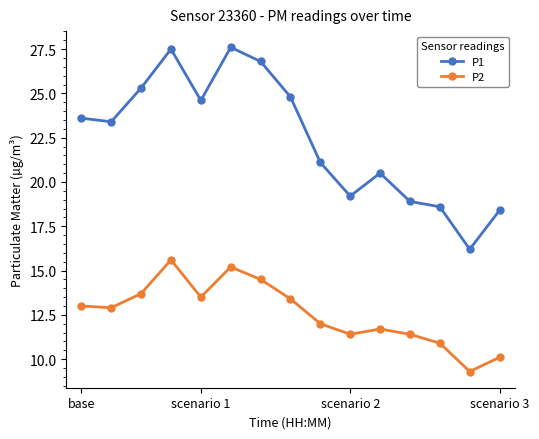

Does the chart display data point markers on the line(s)?

Yes